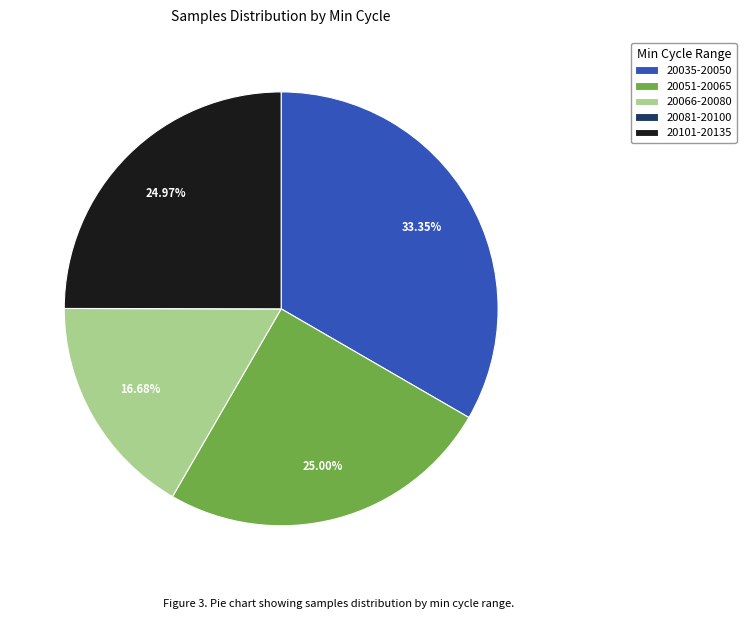

Is the sum of 20101-20135 and 20066-20080 greater than half?

No